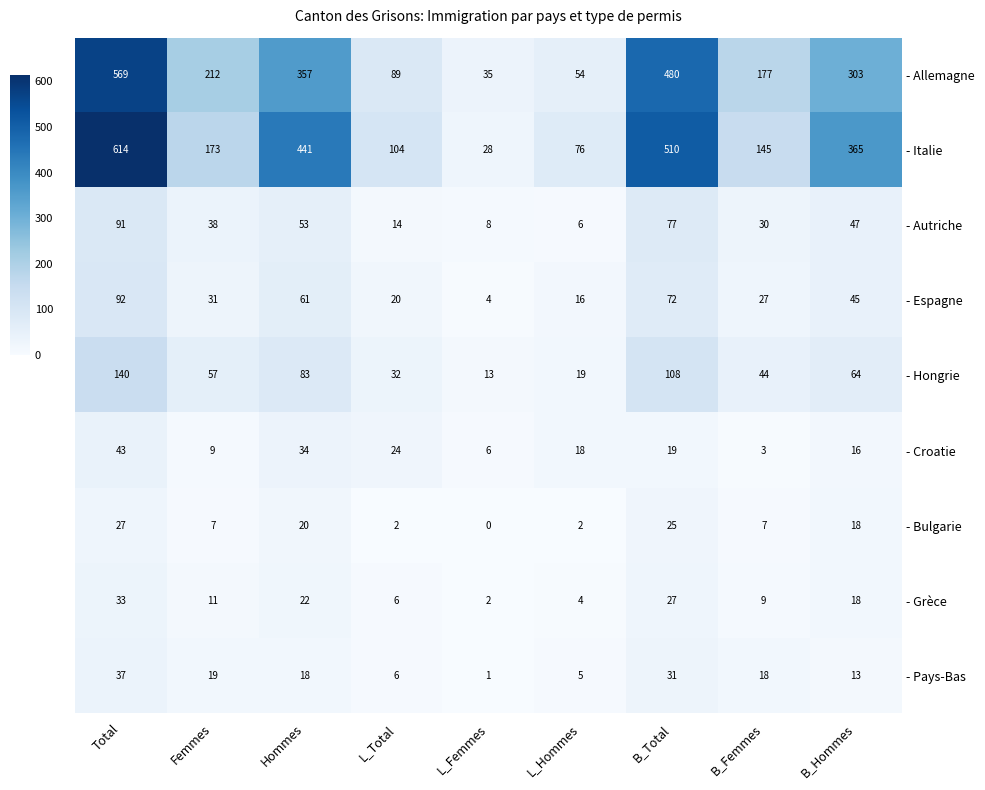

At B_Femmes, list the series in order from largest to smallest.

- Allemagne, - Italie, - Hongrie, - Autriche, - Espagne, - Pays-Bas, - Grèce, - Bulgarie, - Croatie